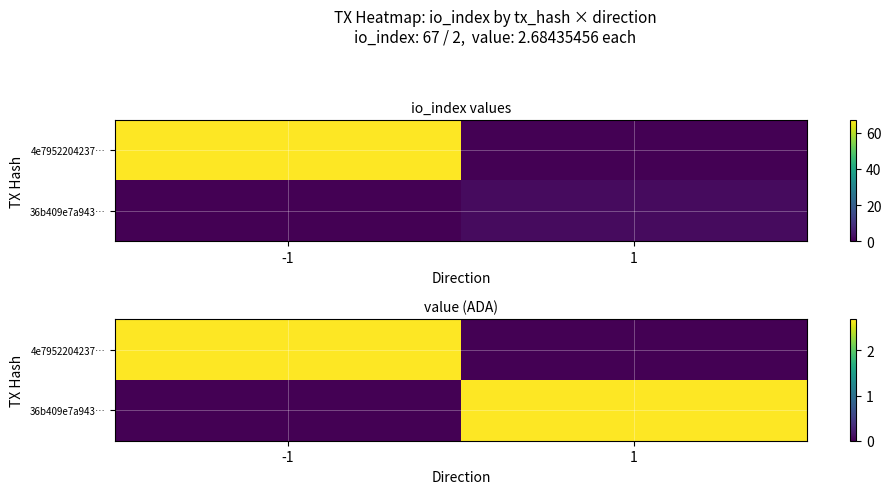

Where does the 4e7952204237… series first go above 2?

-1